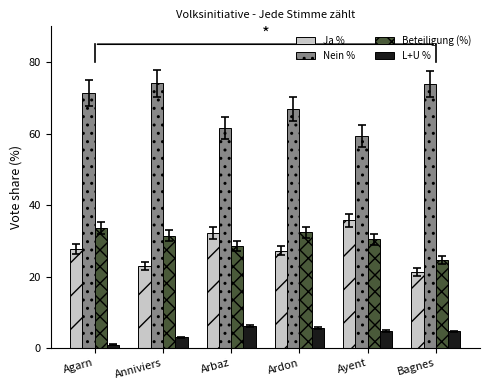

How many data points does each series have?

6